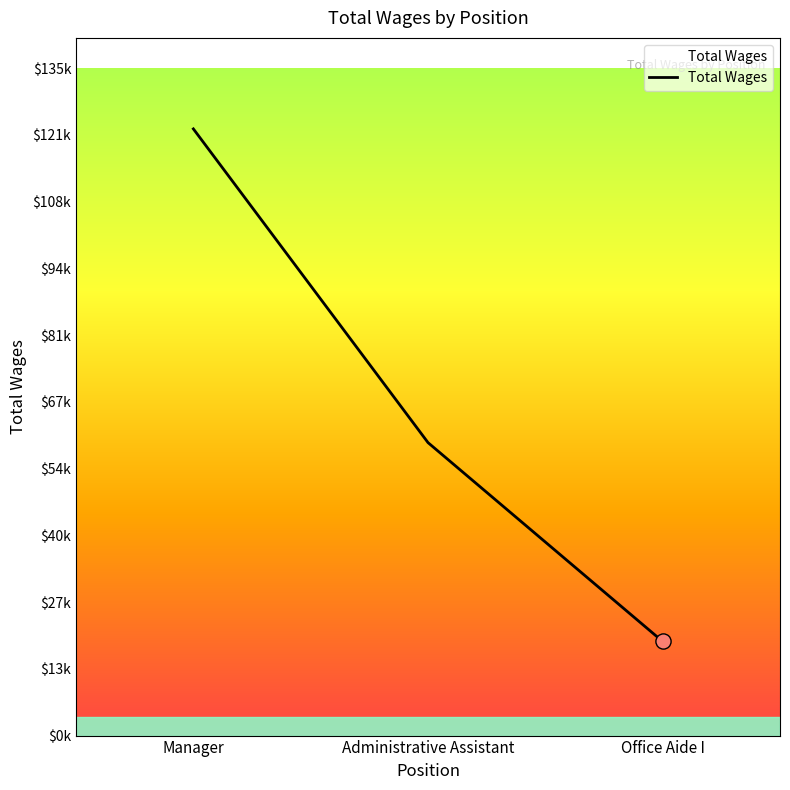

Does the chart have visible grid lines?

No